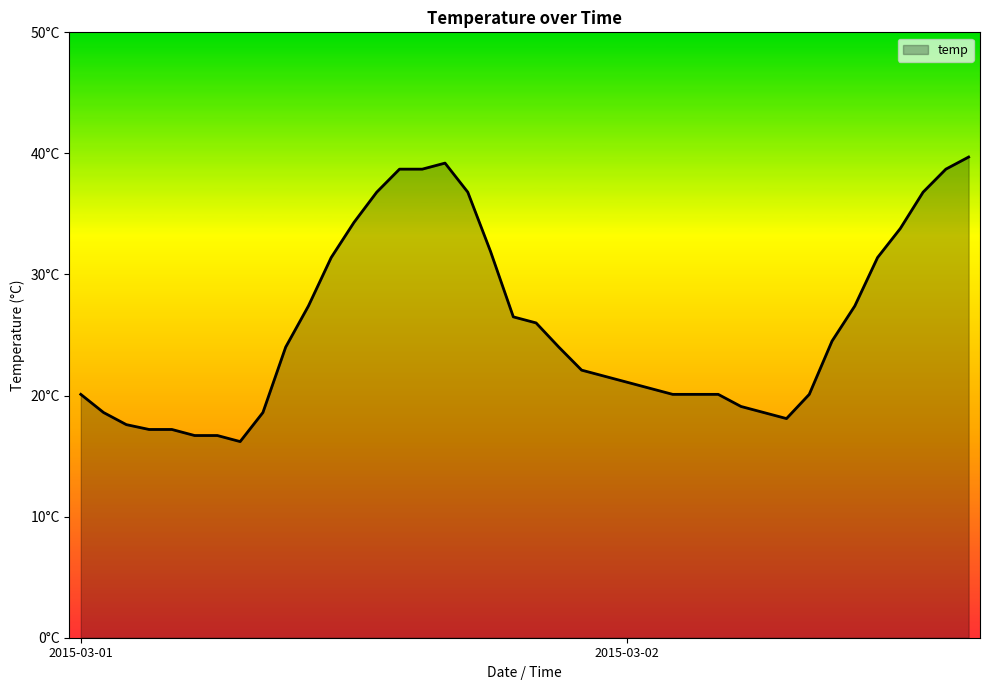

Does the chart have visible grid lines?

No